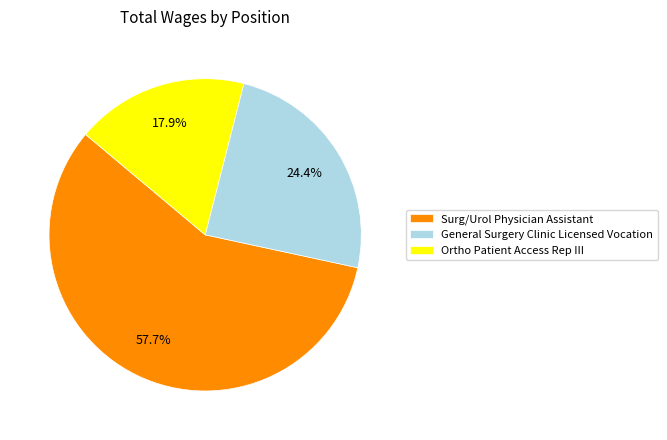

Is there a majority slice in this chart?

Yes